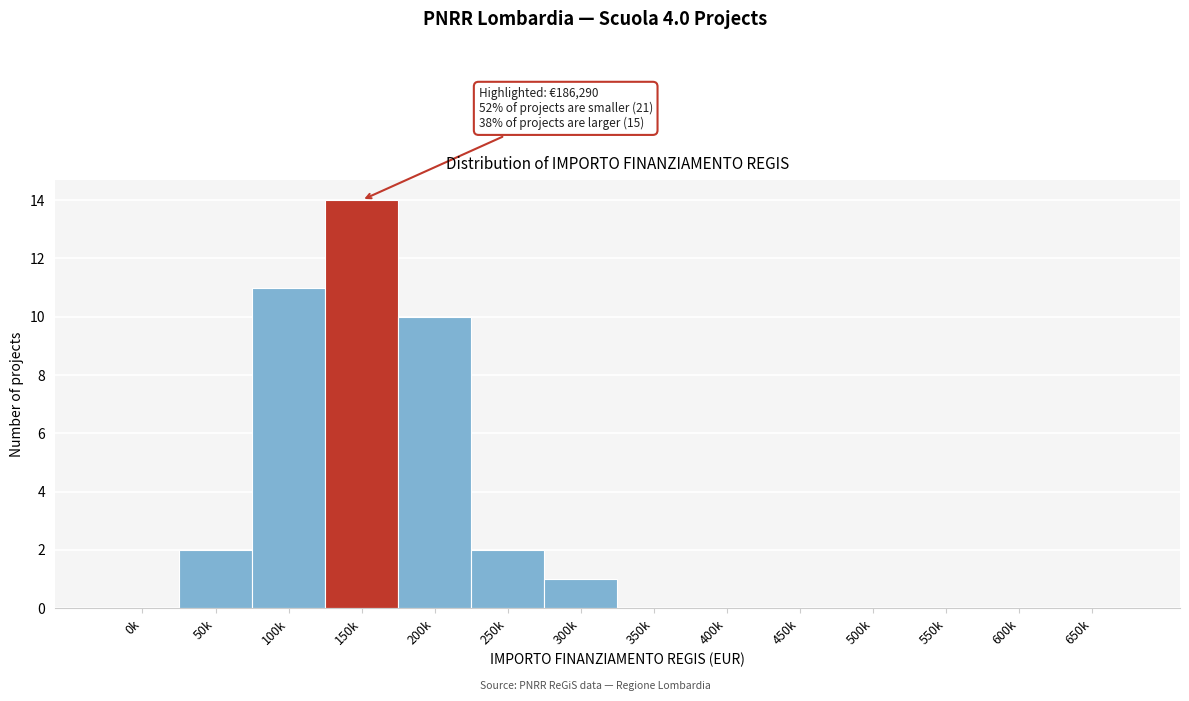

Reading left to right, list all the values displayed in this chart.

0k=0	50k=2	100k=11	150k=14	200k=10	250k=2	300k=1	350k=0	400k=0	450k=0	500k=0	550k=0	600k=0	650k=0